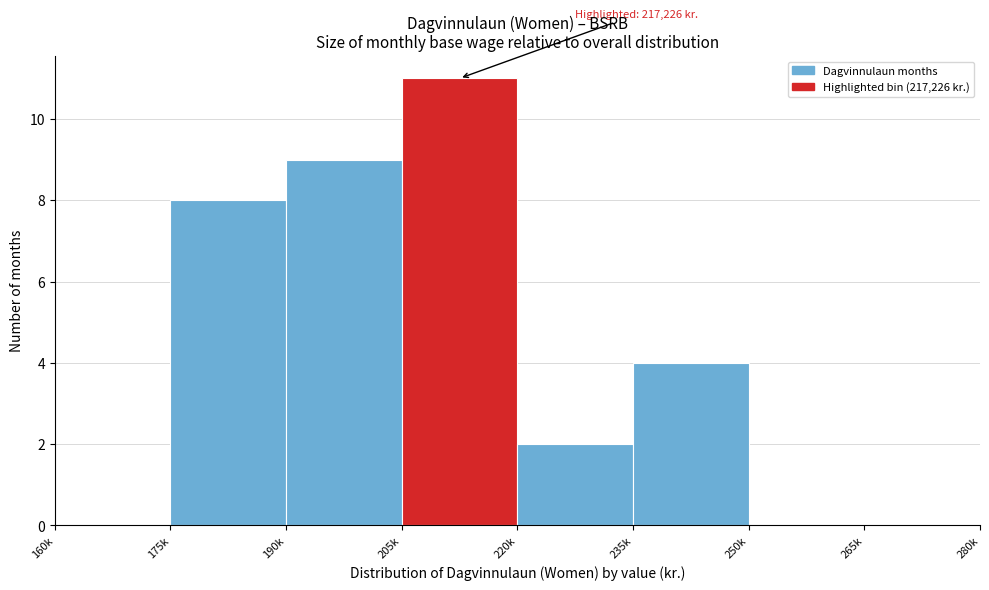

Reading right to left, transcribe all the data shown in this chart.

265k=0	250k=0	235k=4	220k=2	205k=11	190k=9	175k=8	160k=0